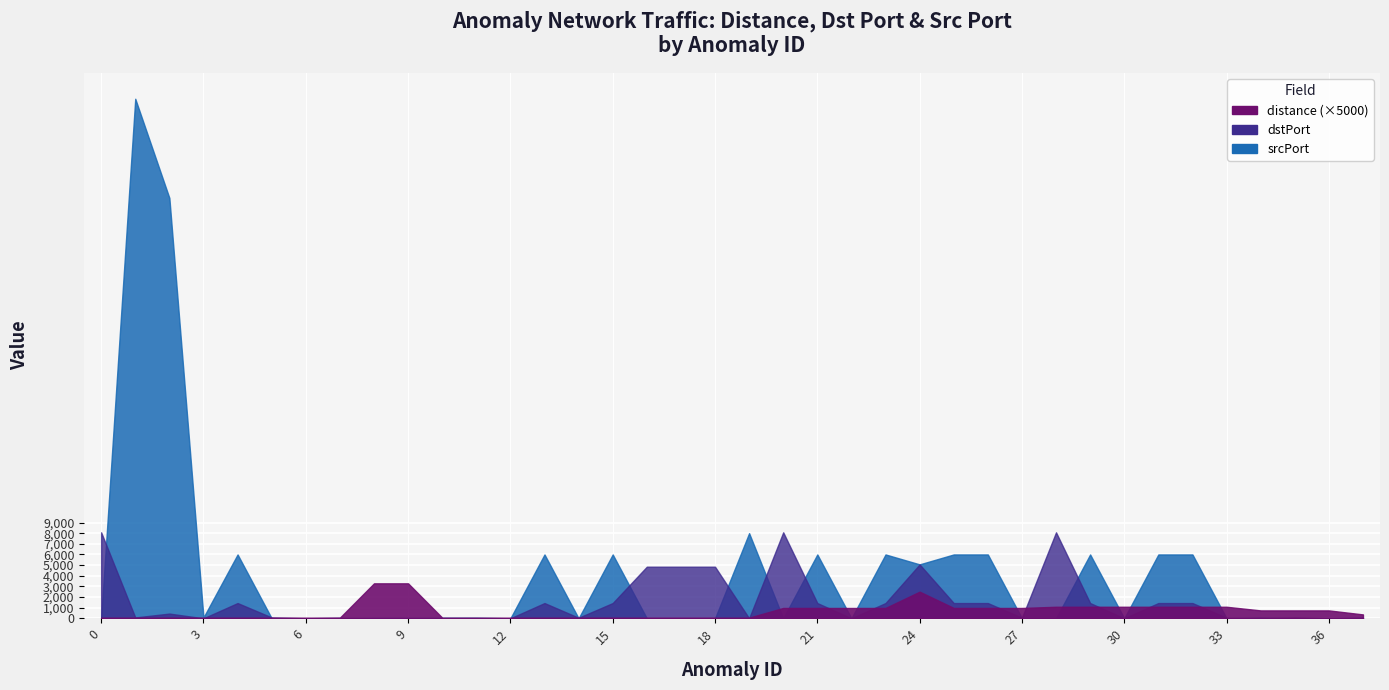

What is the total value across all series at 27?

53.2